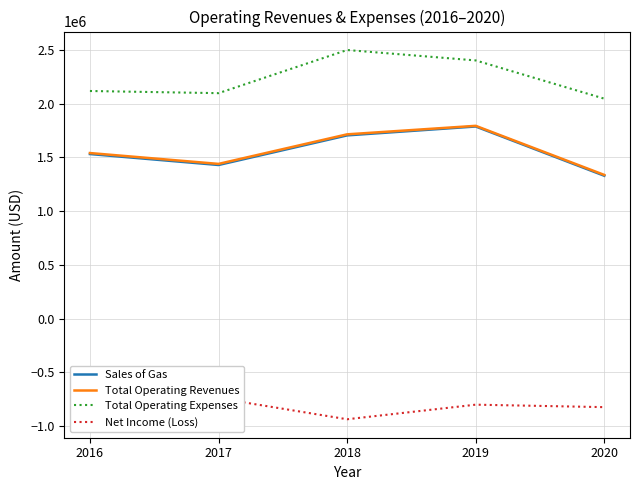

Rank the series by their maximum value, from lowest to highest.

Net Income (Loss), Sales of Gas, Total Operating Revenues, Total Operating Expenses